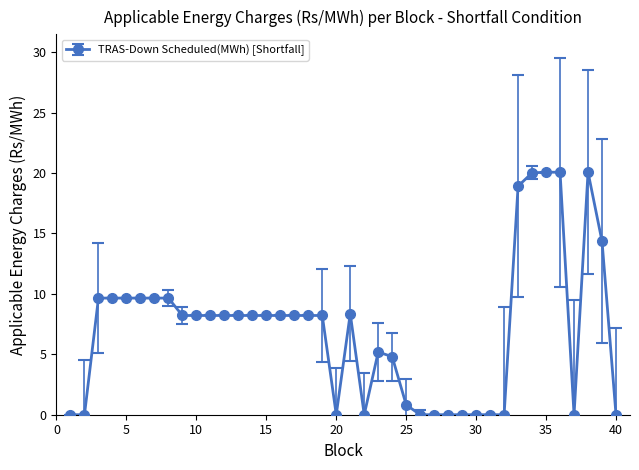

What is the average value?

7.0